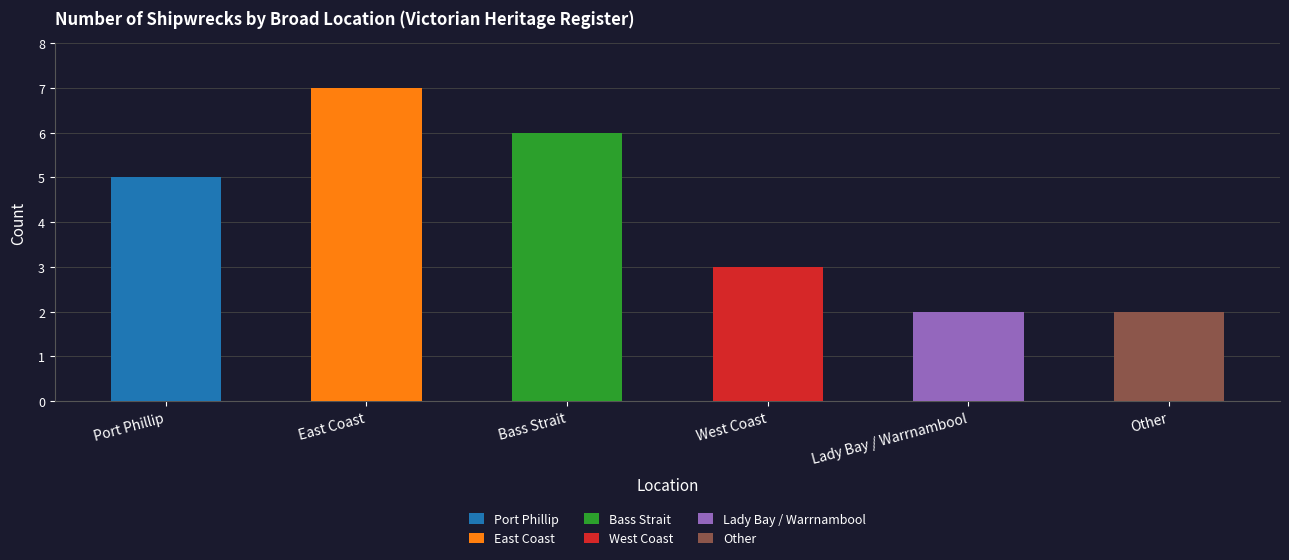

Count the values in the range 2 to 6.

5